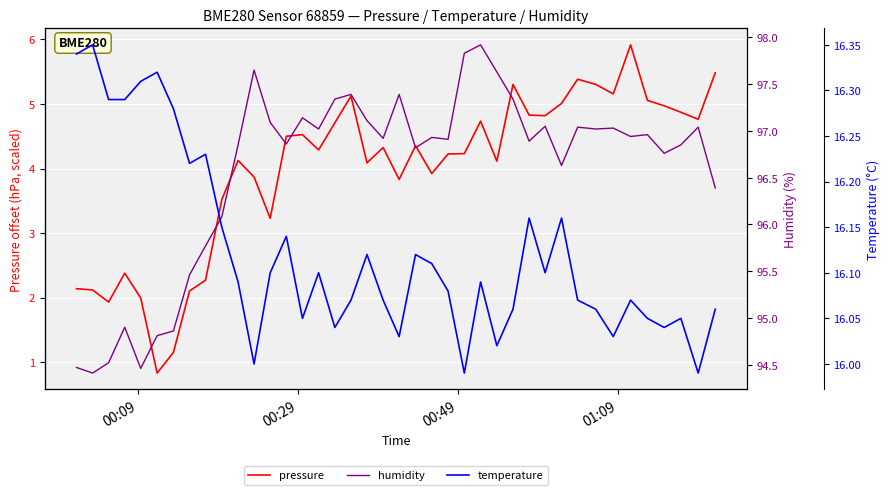

How many lines are shown in the chart?

3